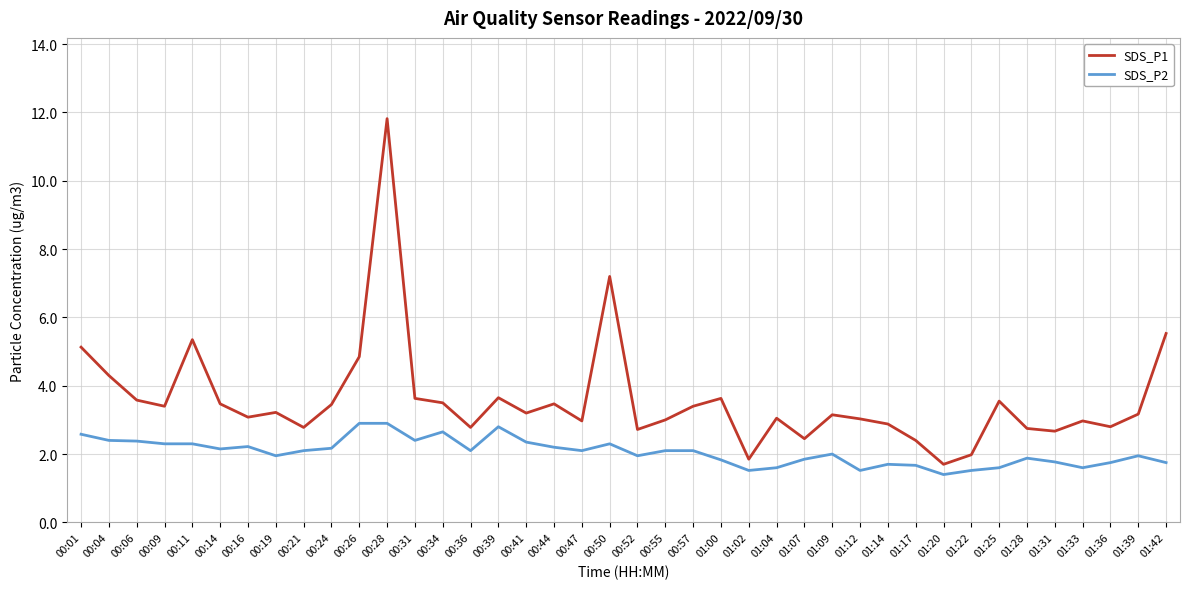

Rank the series at 01:39 from highest to lowest value.

SDS_P1, SDS_P2